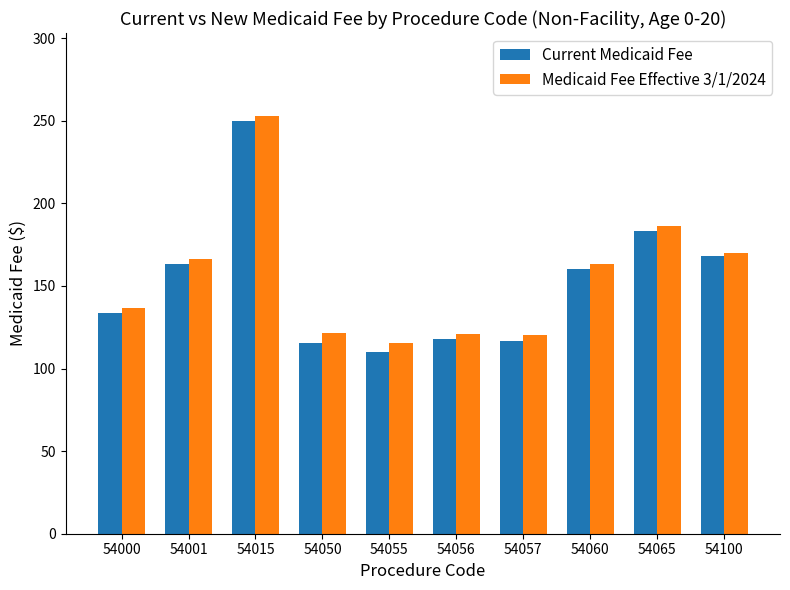

Does the chart contain any negative values?

No